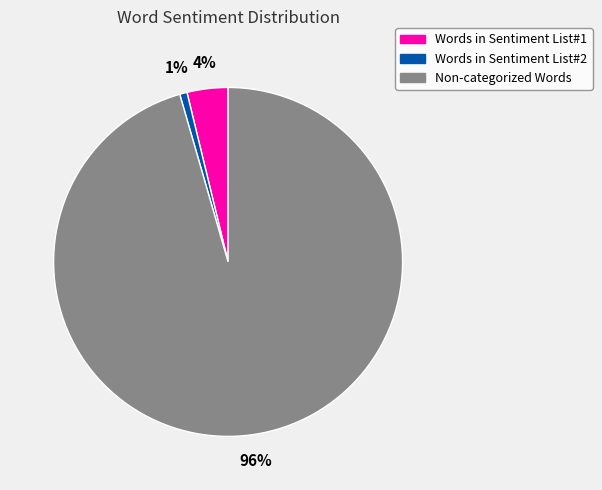

Which slice is the largest?

Non-categorized Words